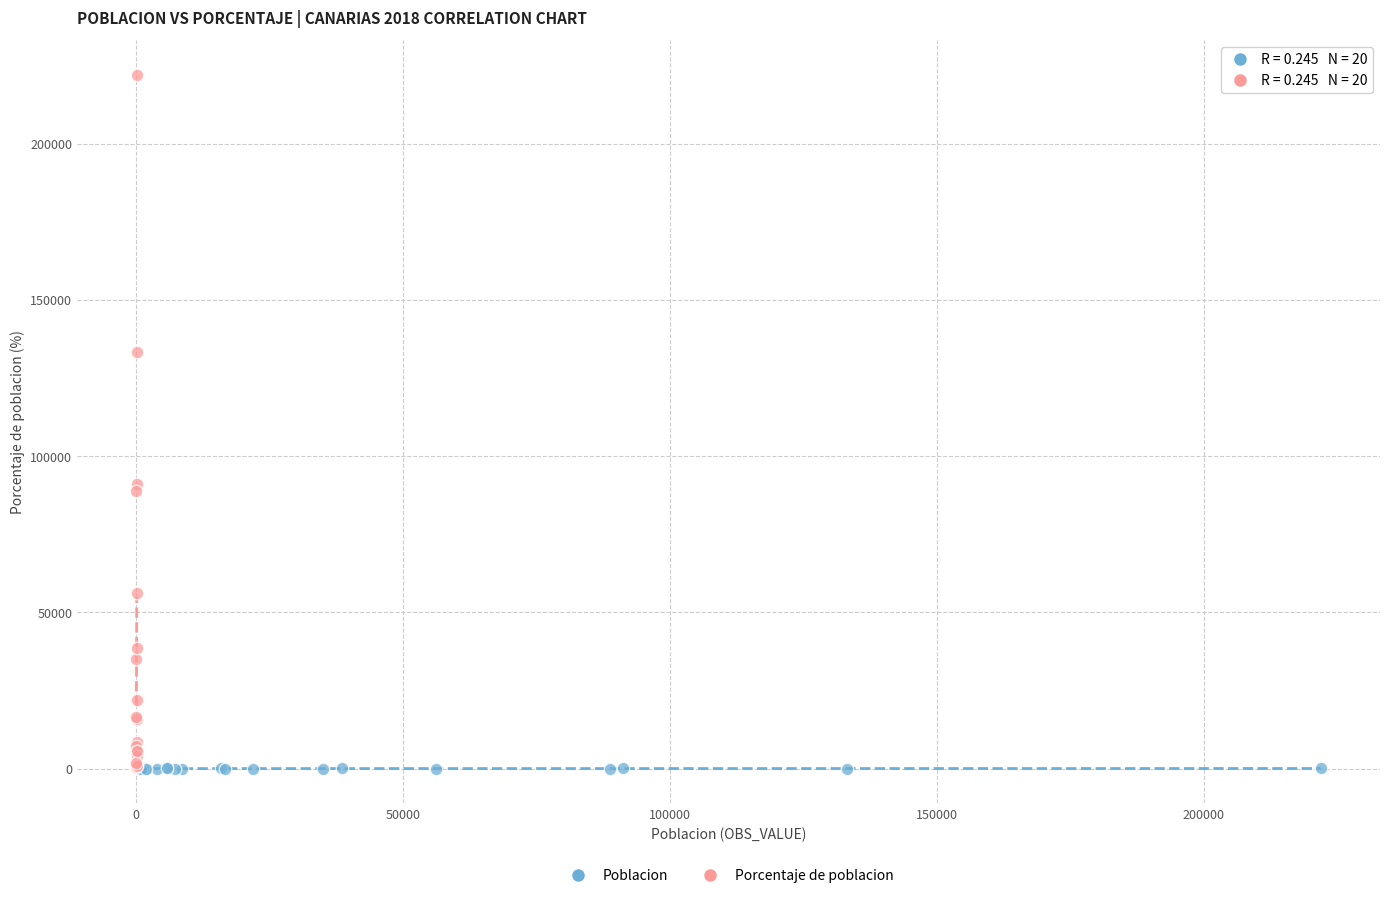

Which series has the largest Y range (max minus min)?

Porcentaje de poblacion